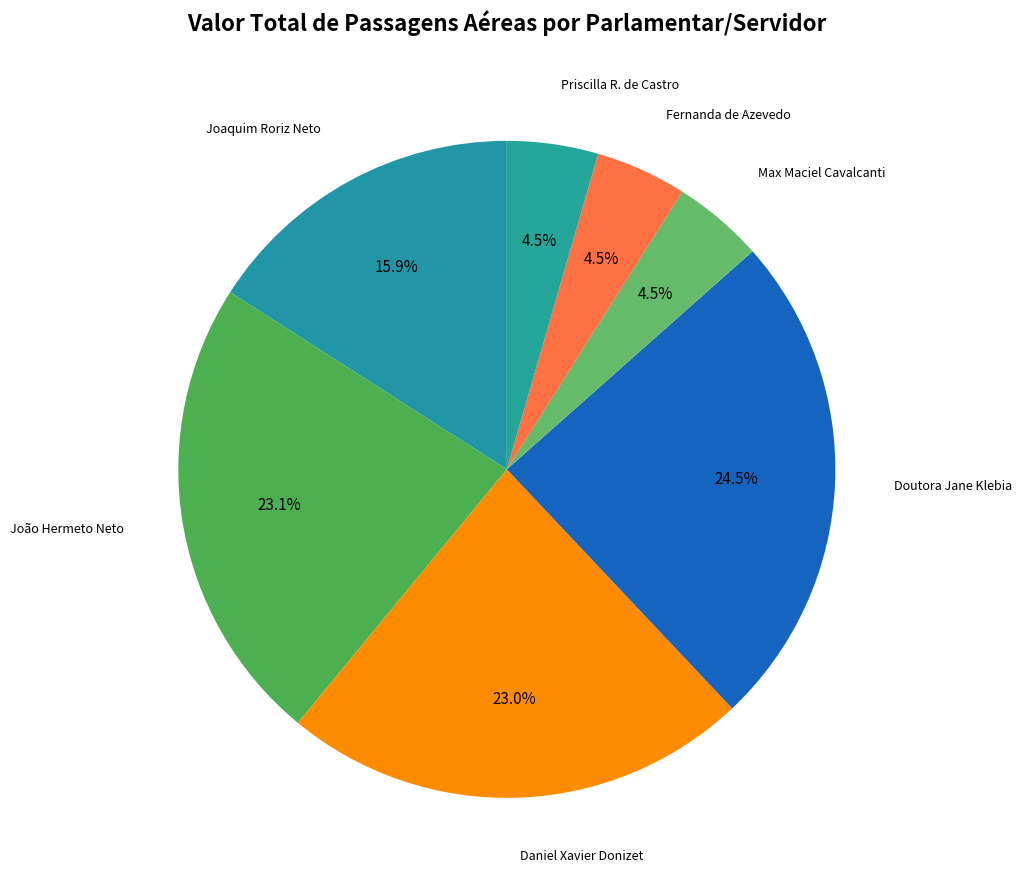

Which category has the smallest portion of the pie?

Deputado Max Maciel Cavalcanti